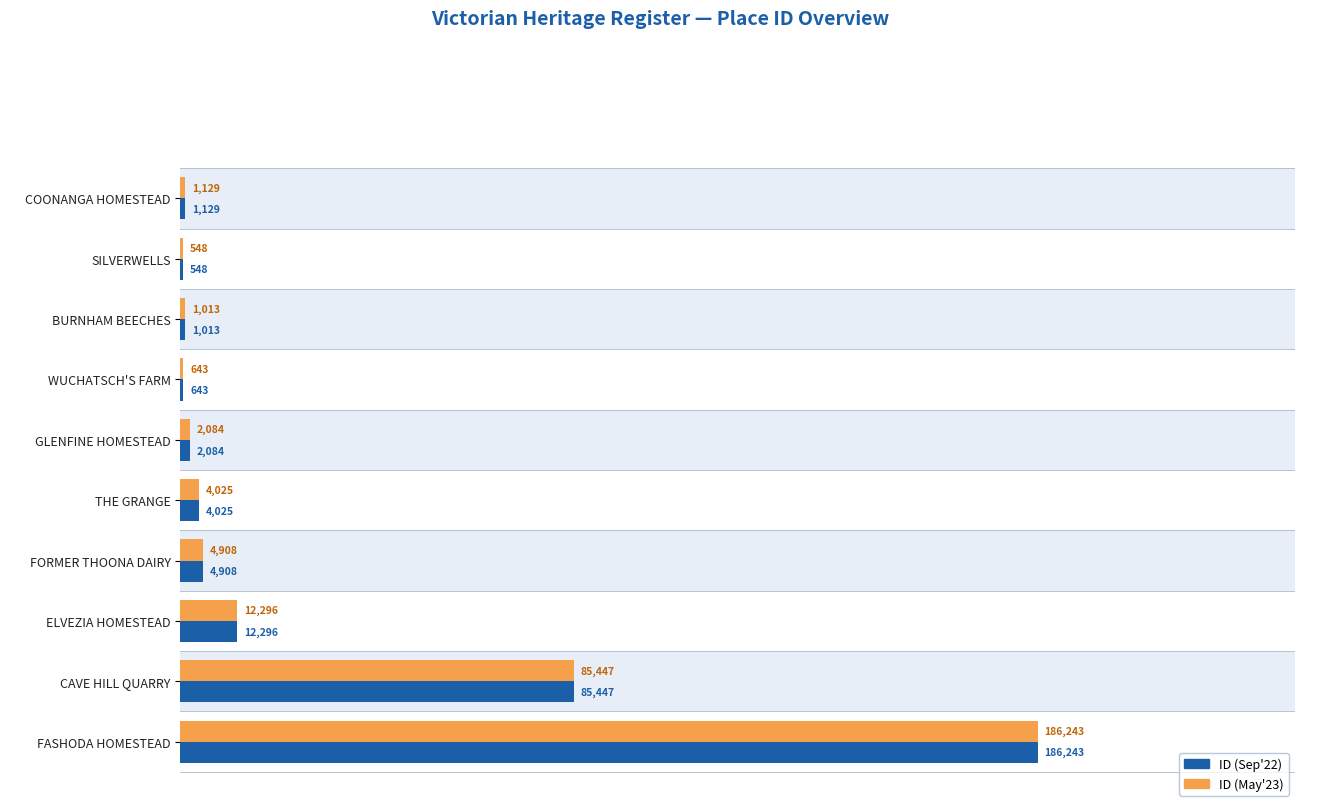

What are all the series names shown in the legend?

ID (Sep'22), ID (May'23)